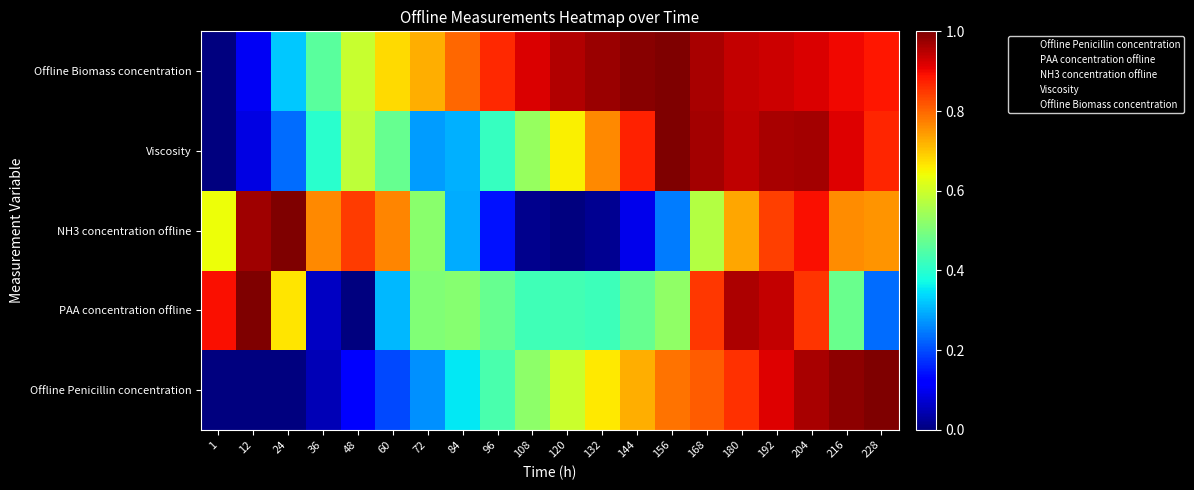

What is the total value across all series at 60?

2.4